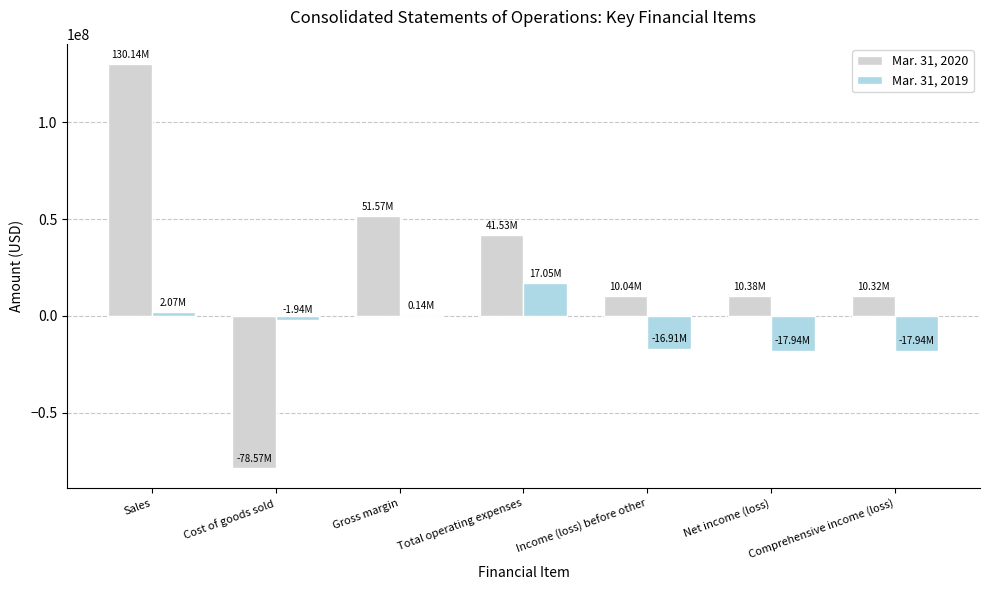

Which series changed the most between Total operating expenses and Net income (loss)?

Mar. 31, 2019